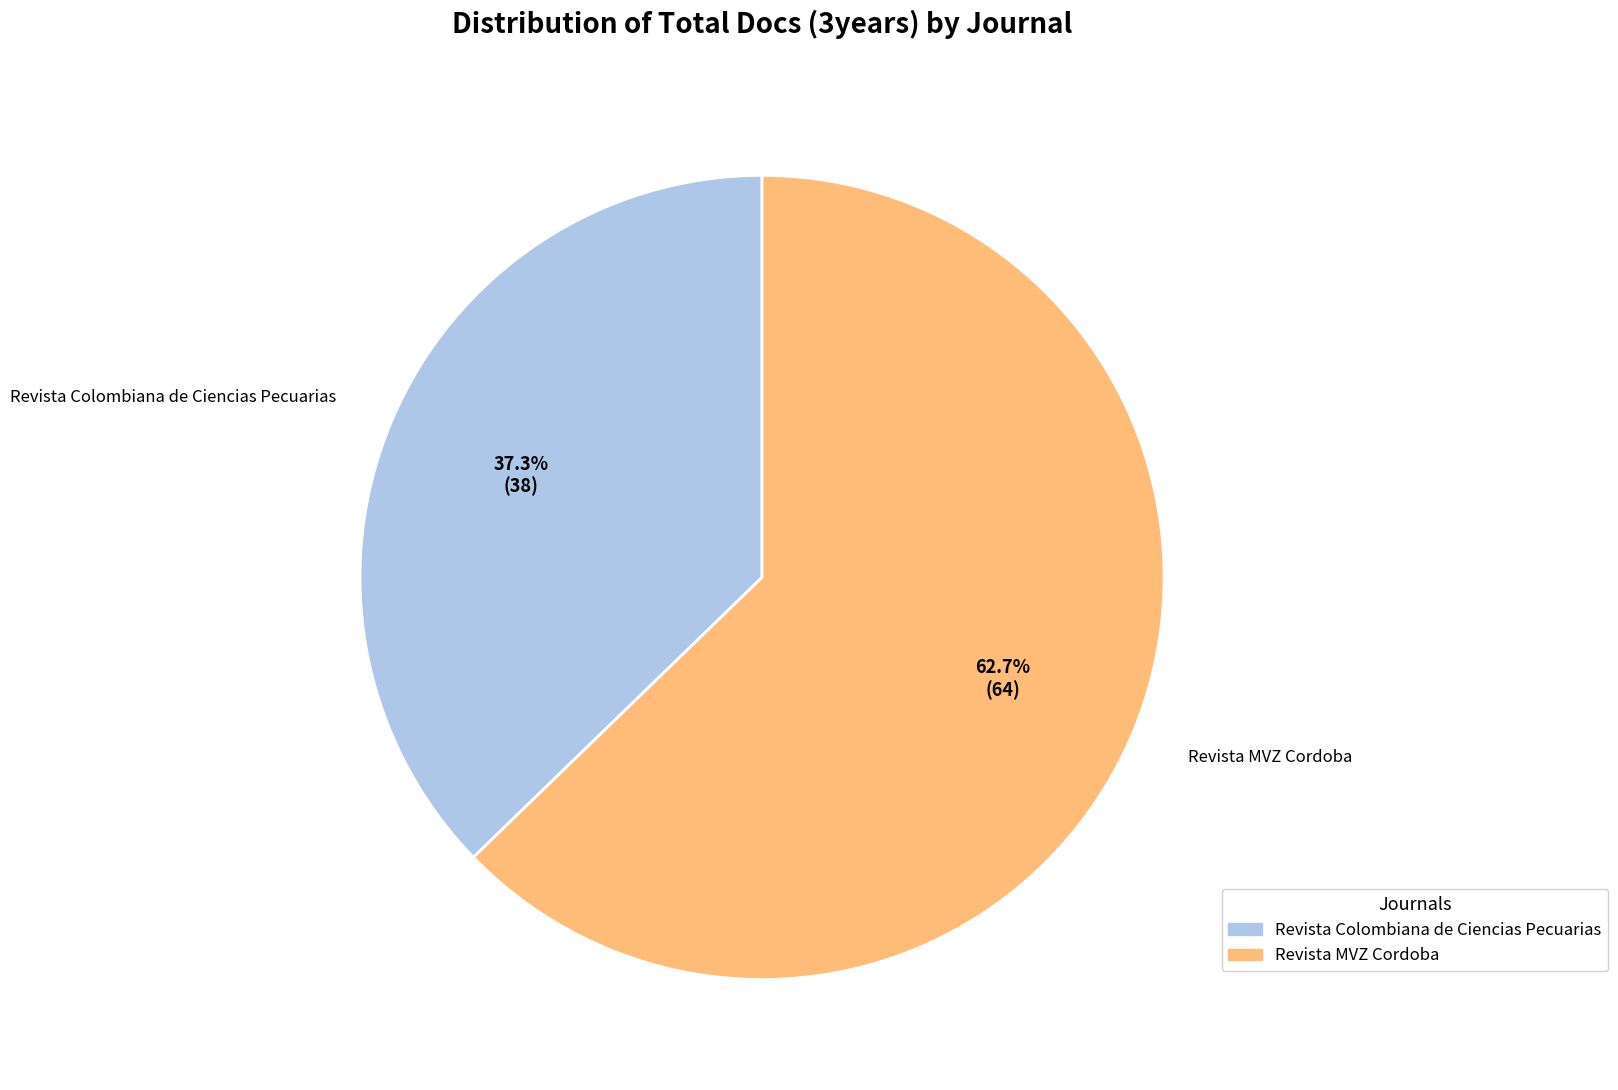

Does any single category account for the majority?

Yes